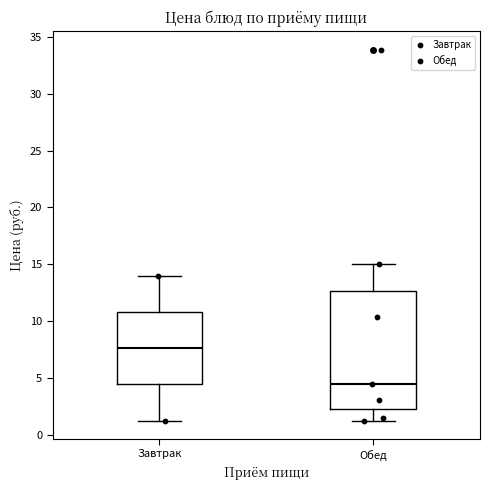

Which box has the lowest median line?

Обед